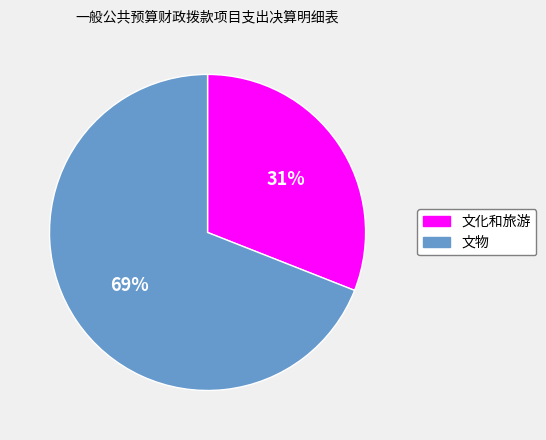

Combined, do 文物 and 文化和旅游 account for over 50%?

Yes